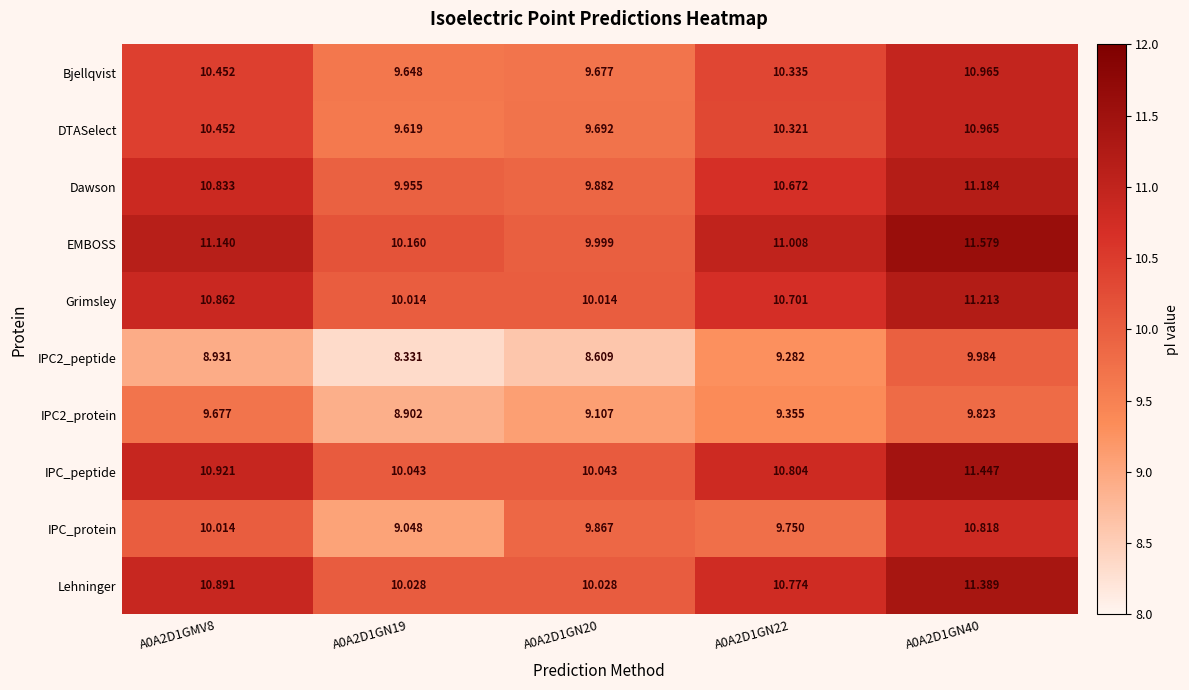

What is the spread (max minus min) of values at A0A2D1GN22?

1.7